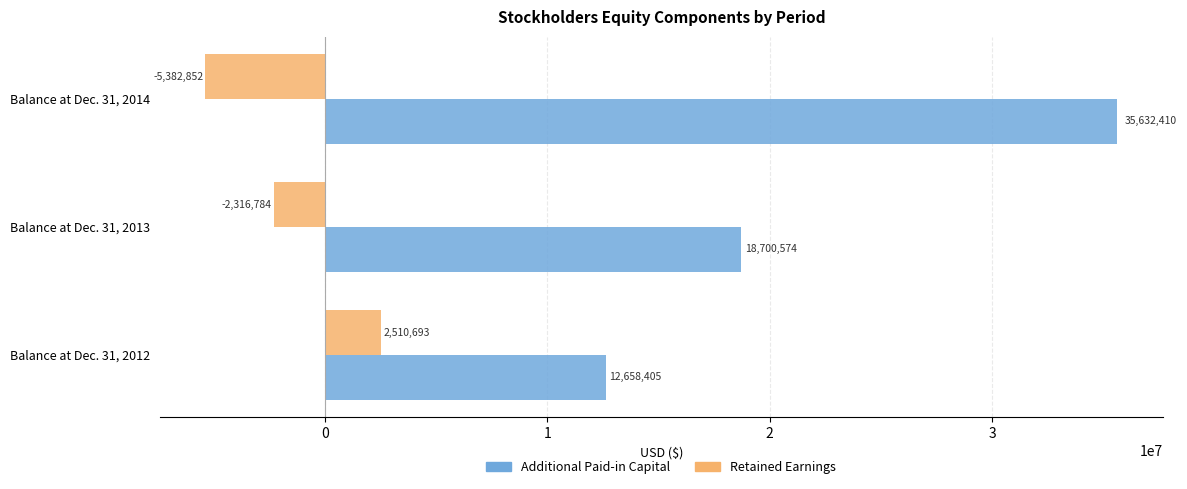

Which series has the largest range (max minus min)?

Additional Paid-in Capital